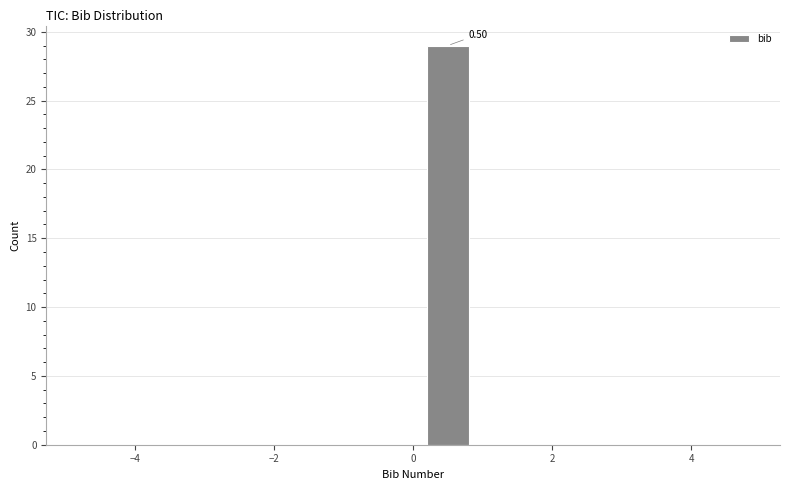

Over which range of the x-axis is the bar tallest?

0 to 1